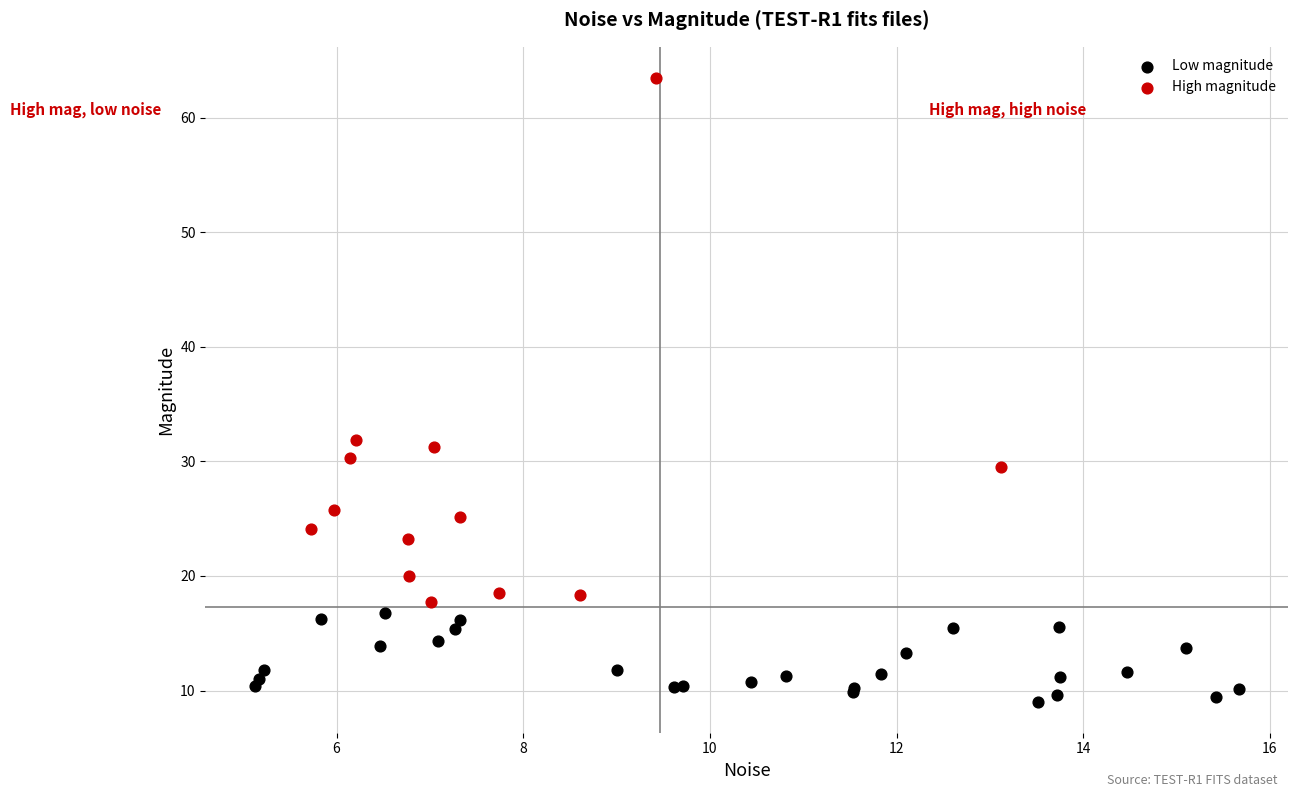

Which series contains the lowest Y value?

Low magnitude